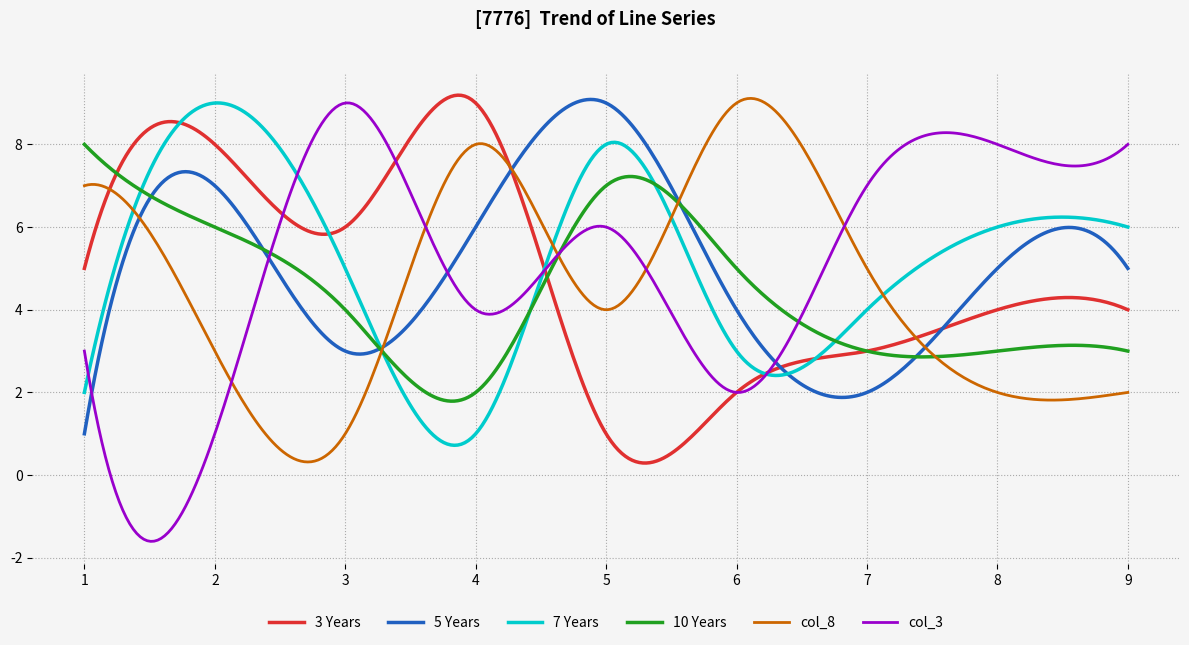

Which series has the widest spread of values?

col_3